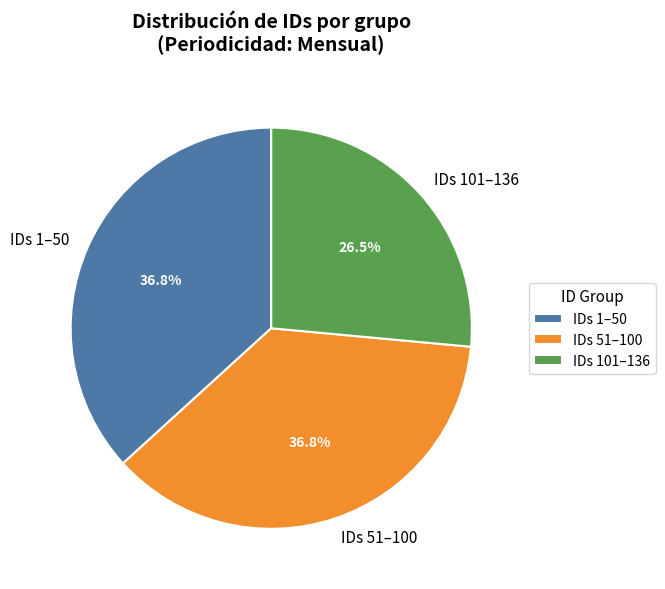

How much of the chart is everything except IDs 101–136?

73.5%